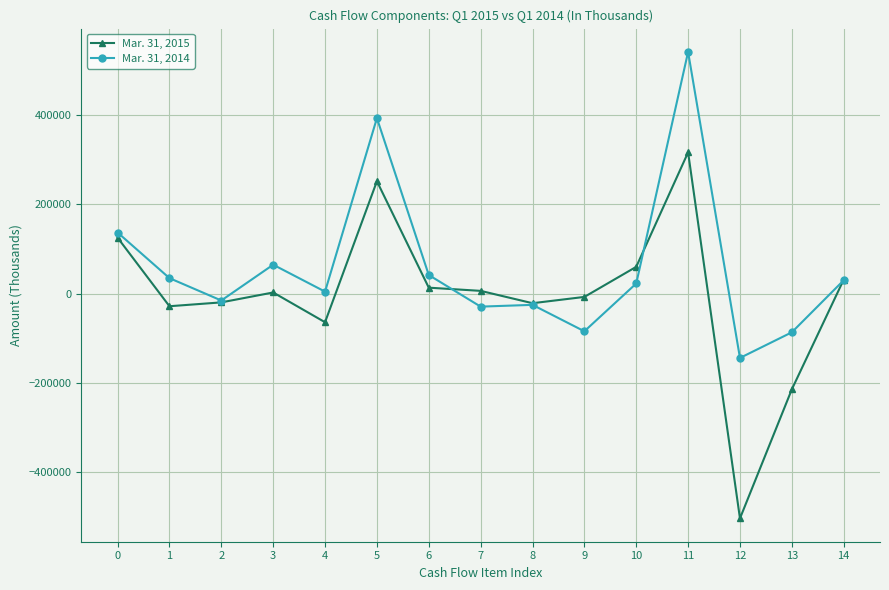

What is the total value across all series at 4?

-60045